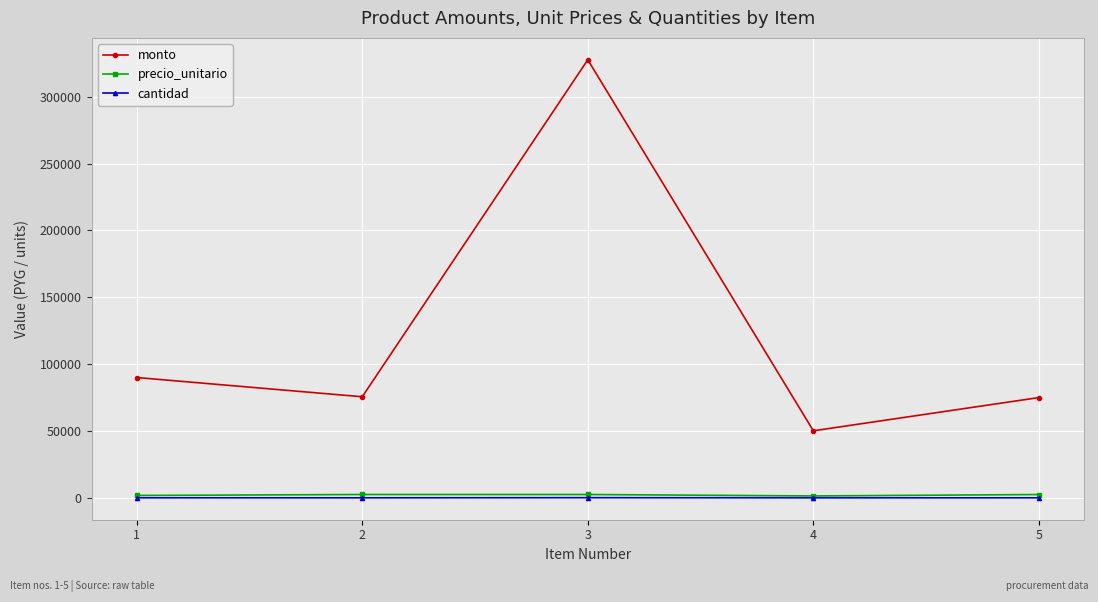

How many lines are shown in the chart?

3